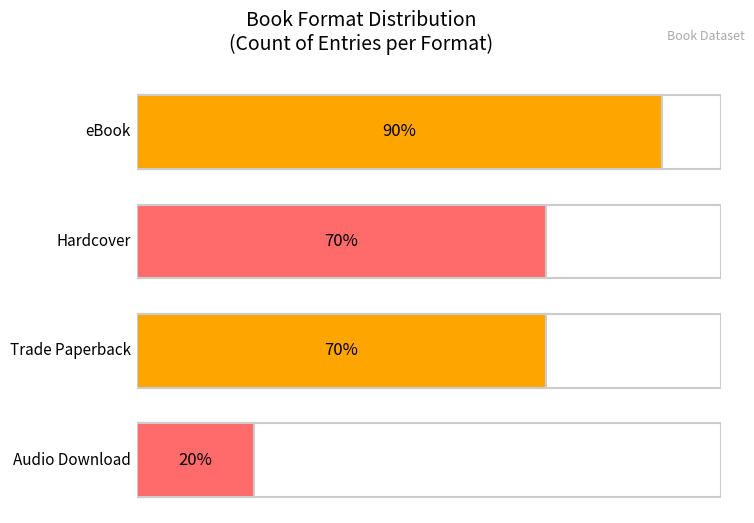

Between Audio Download and eBook, which is larger?

eBook